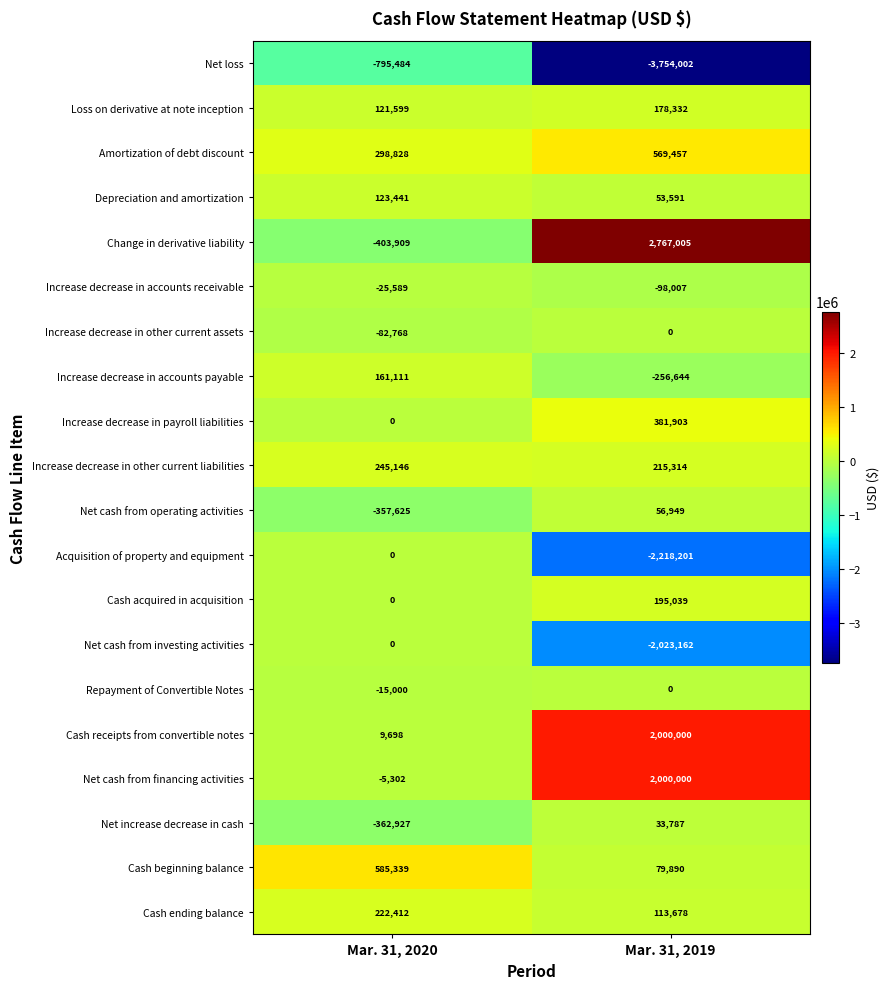

Which series has the largest total across all categories?

Change in derivative liability